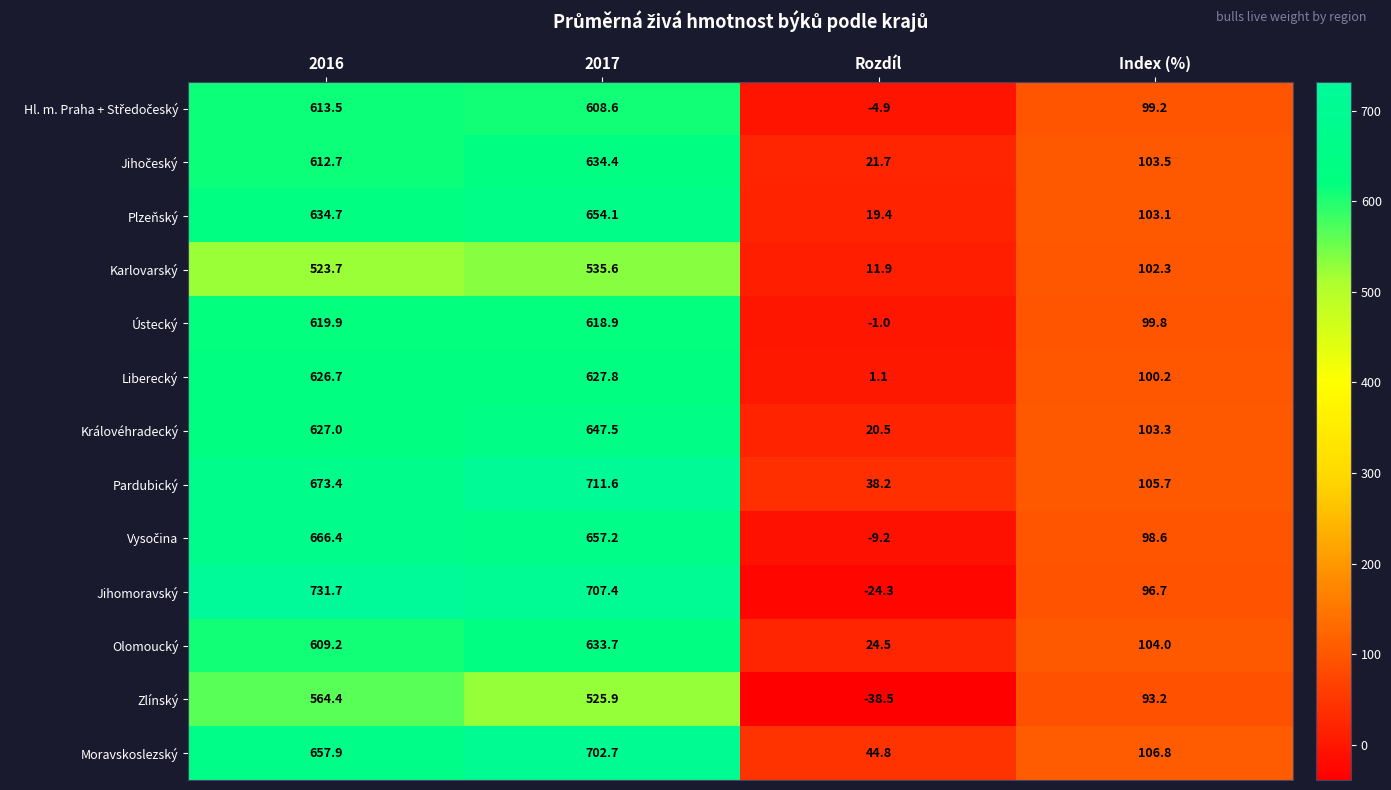

What is the total value across all series at Index (%)?

1316.4